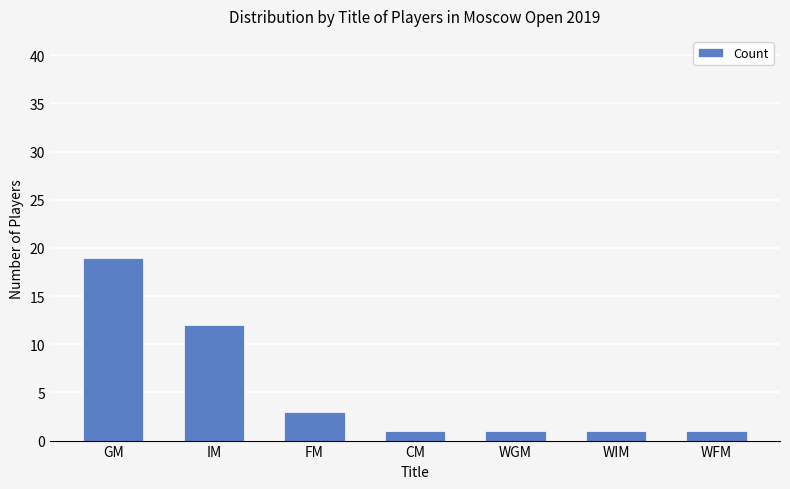

Does the chart contain stacked bars?

No